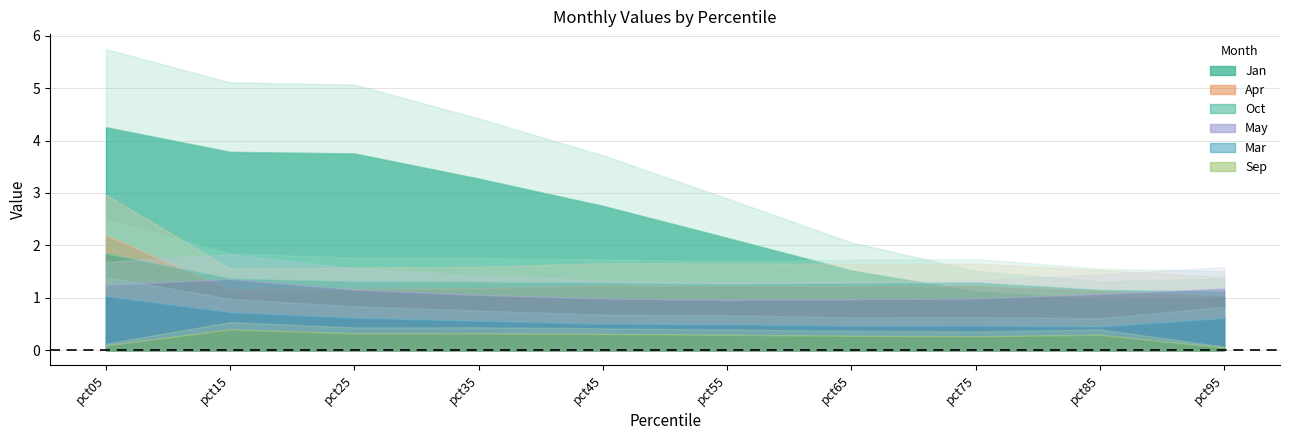

The value of May at pct65 is 0.6. True or false?

False